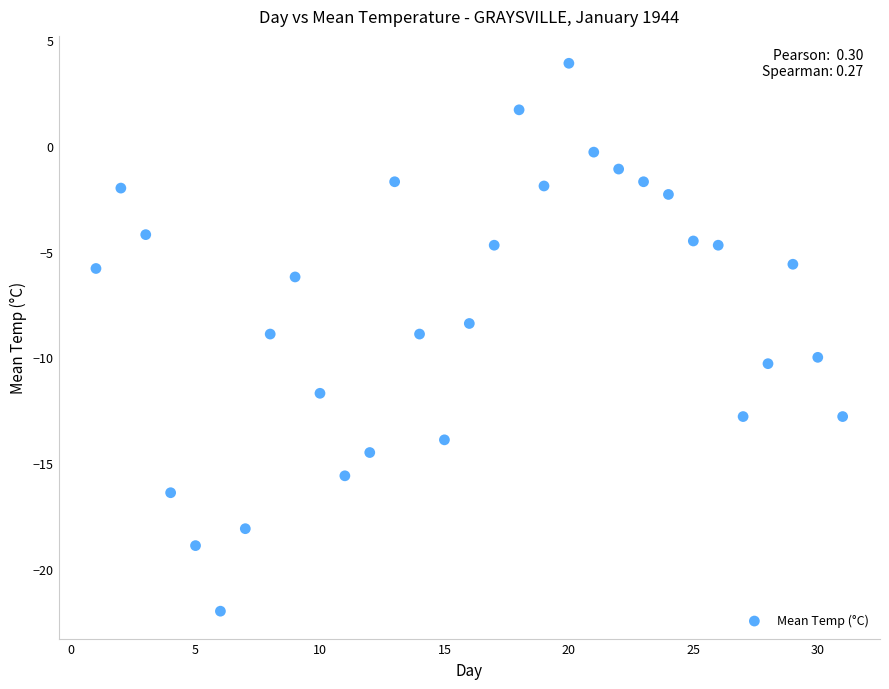

What is the range of Y values (max minus min)?

25.9